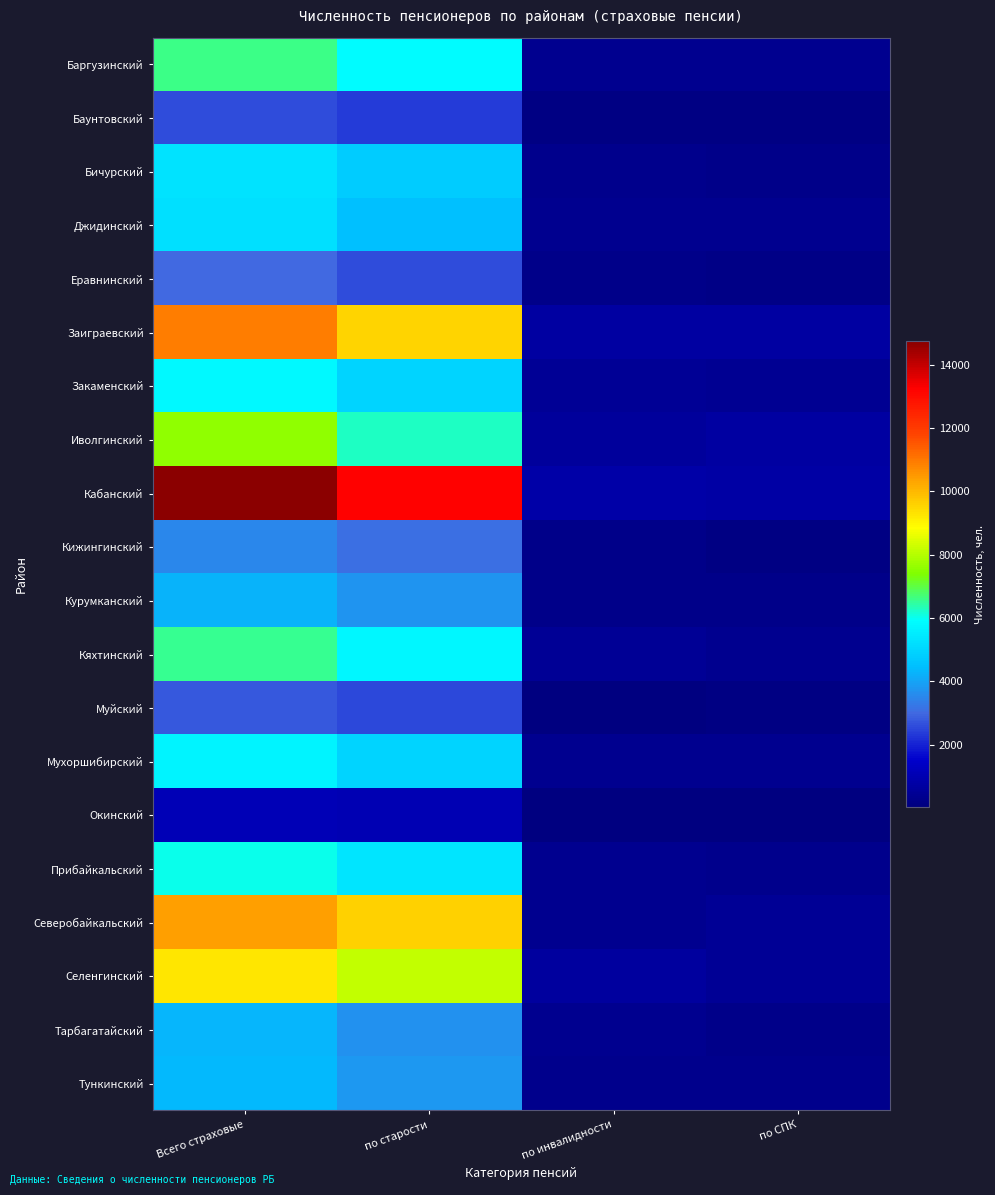

What is the total value across all series at по старости?

105791